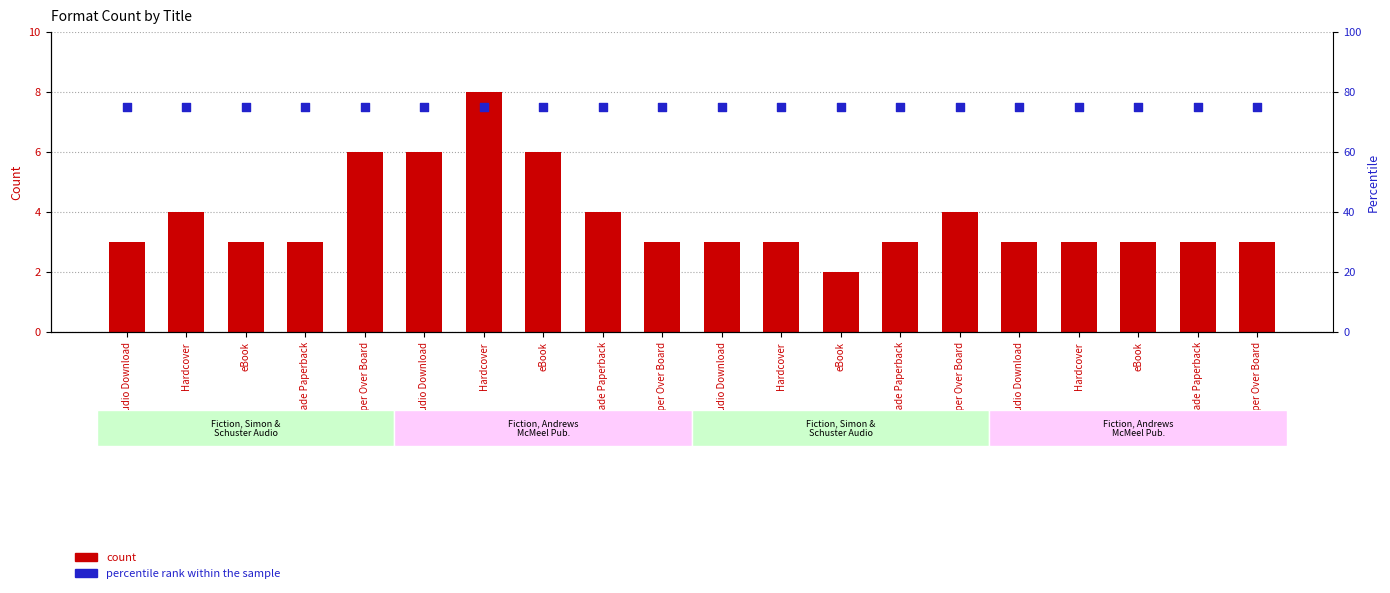

What is the total value across all series at eBook?

78